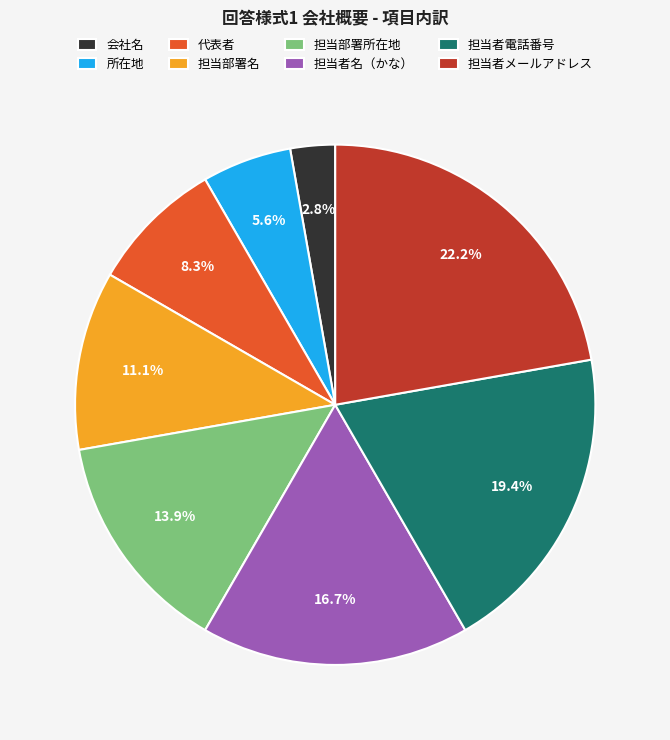

Which slice is the smallest?

会社名